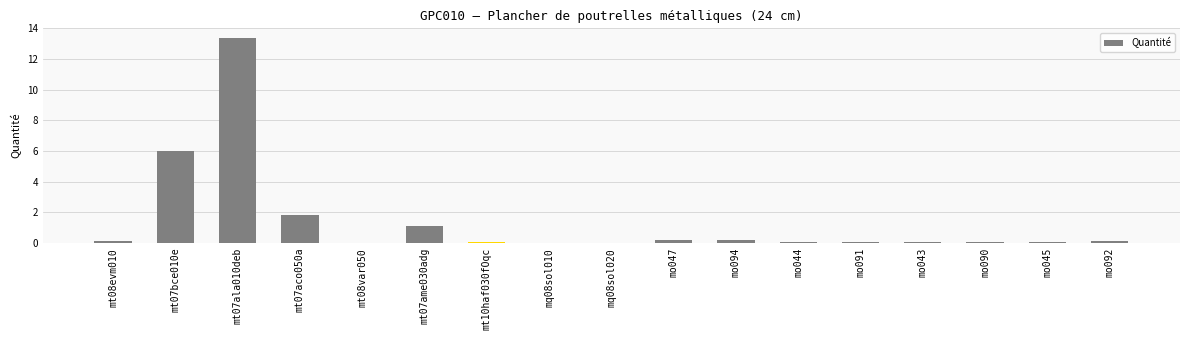

The chart shows a value of 0.1 at mt08evm010. True or false?

True